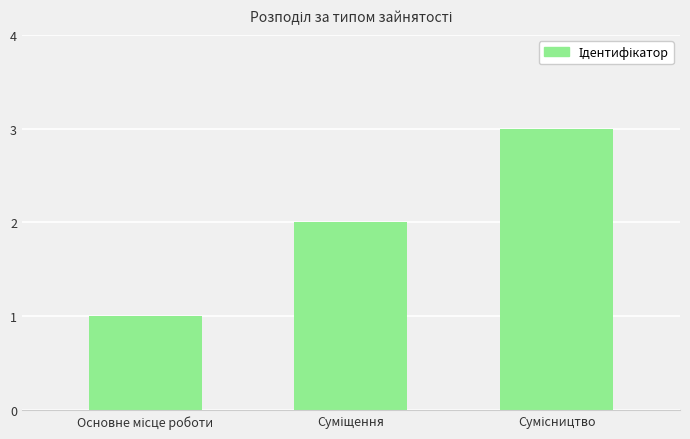

What is the greatest value displayed?

3